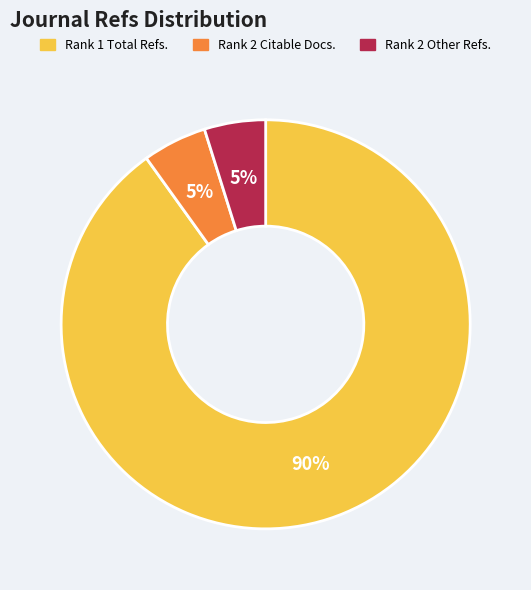

Is there any slice that represents more than half of the pie?

Yes